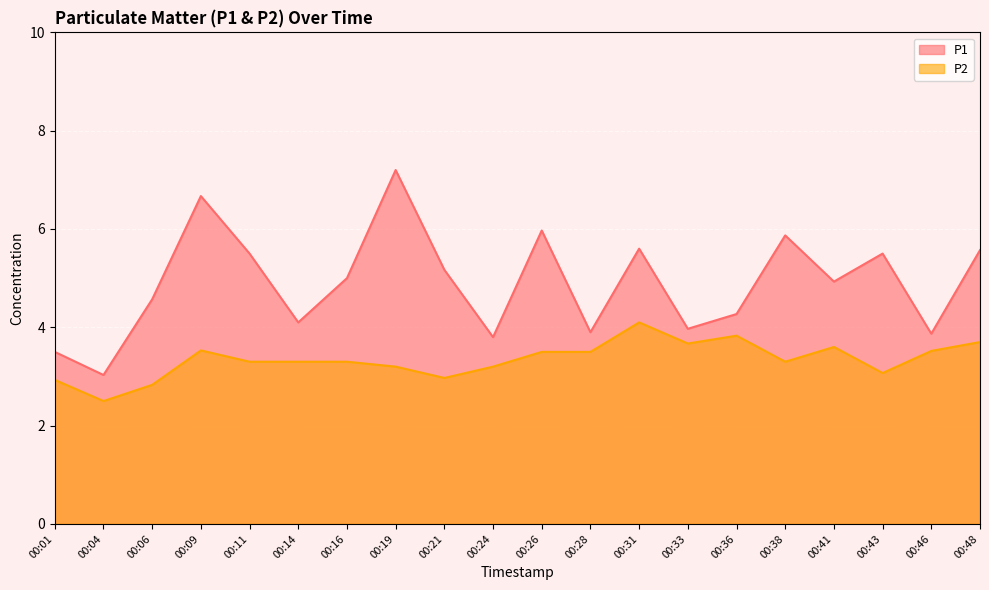

Reading right to left, what are all the values shown in this chart?

P1: 5.6	3.9	5.5	4.9	5.9	4.3	4.0	5.6	3.9	6.0	3.8	5.2	7.2	5.0	4.1	5.5	6.7	4.6	3.0	3.5
P2: 3.7	3.5	3.1	3.6	3.3	3.8	3.7	4.1	3.5	3.5	3.2	3.0	3.2	3.3	3.3	3.3	3.5	2.8	2.5	2.9